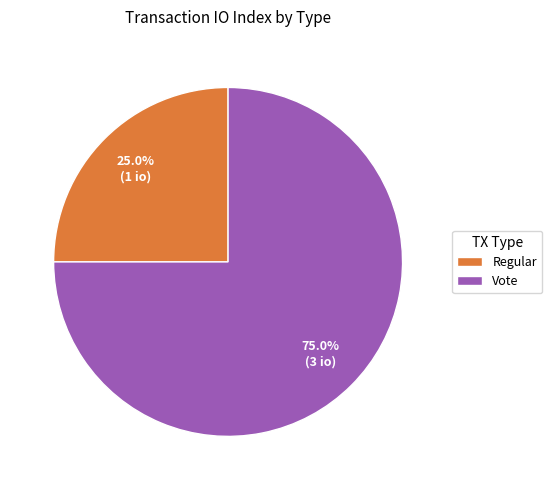

How much of the chart is everything except Vote?

25.0%